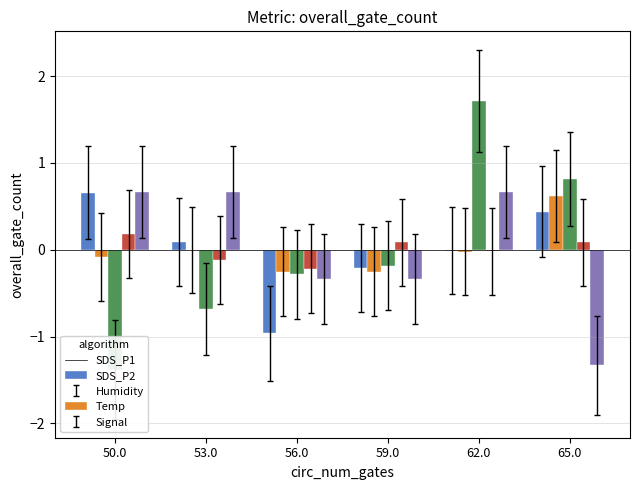

Is it true that Signal equals 0.7 at 62.0?

True